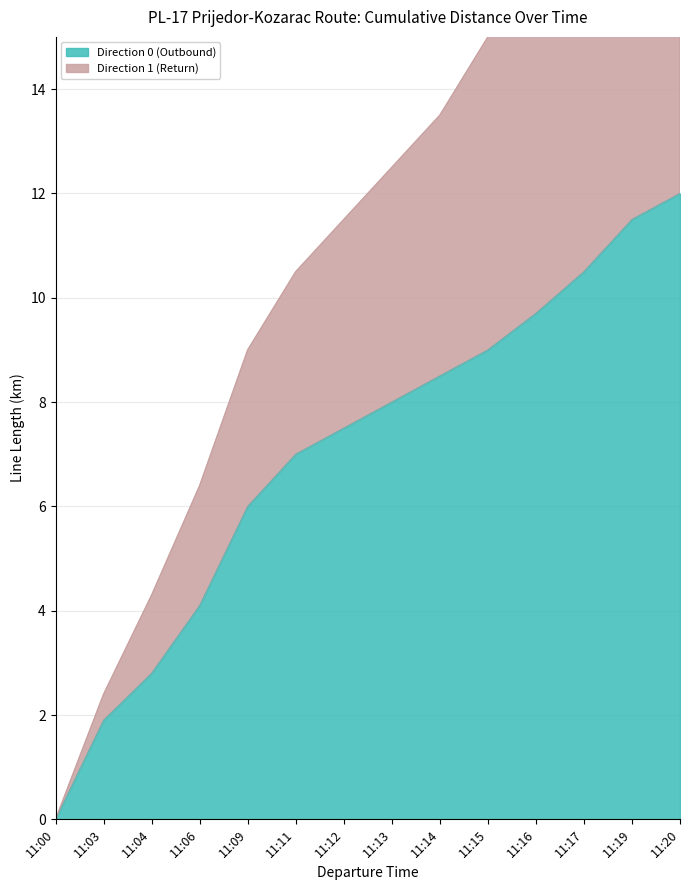

What is the total value across all series at 11:13?

20.5